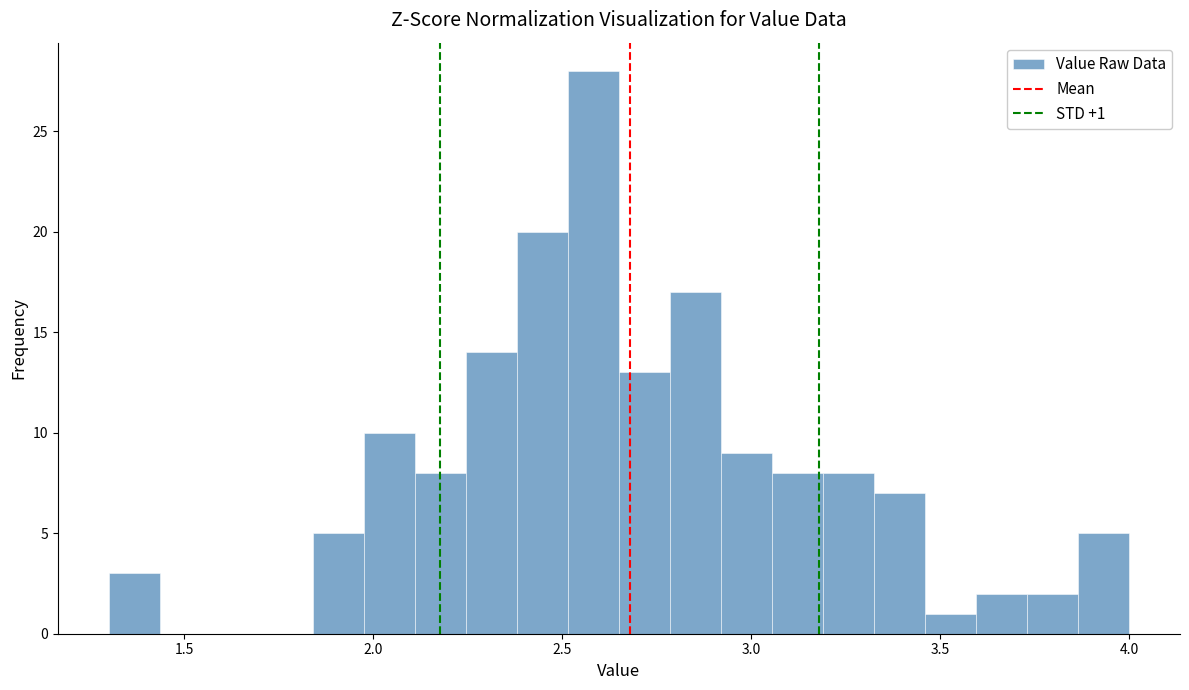

Around what value on the x-axis is the tallest bar? Give the approximate position of its centre, as read against the axis.

2.60